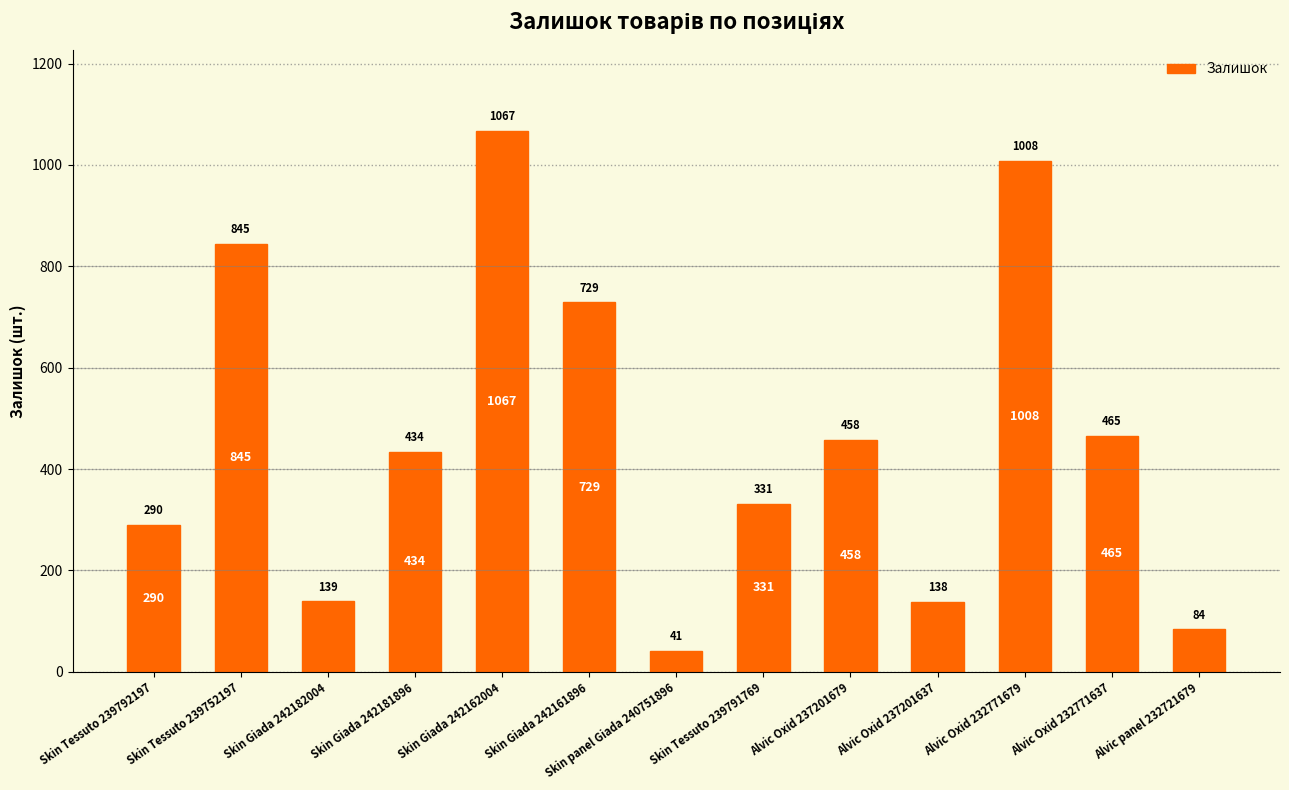

What is the minimum value shown in the chart?

41